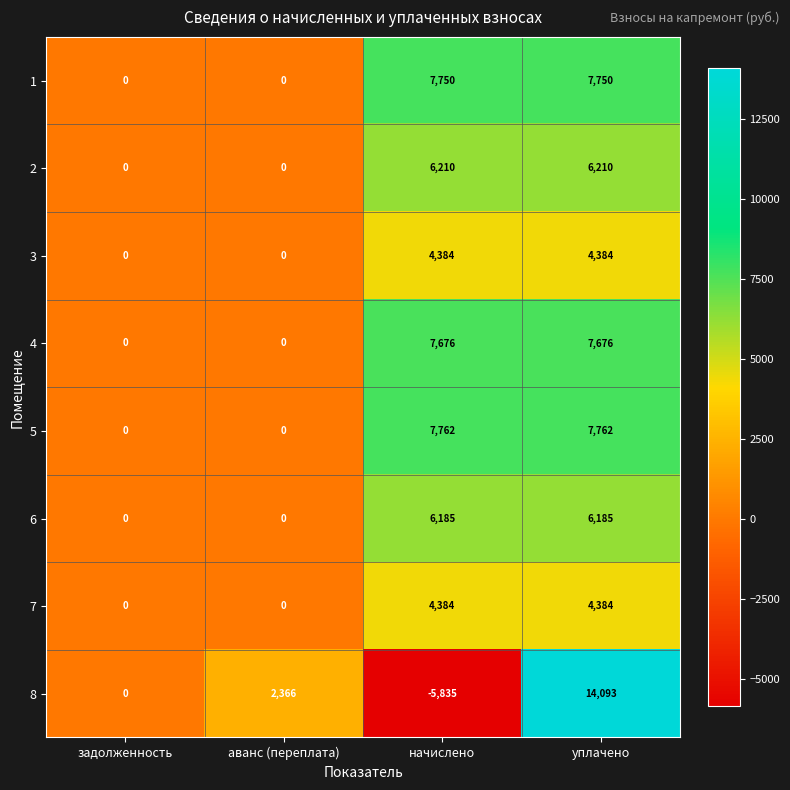

What is the total value across all series at аванс (переплата)?

2366